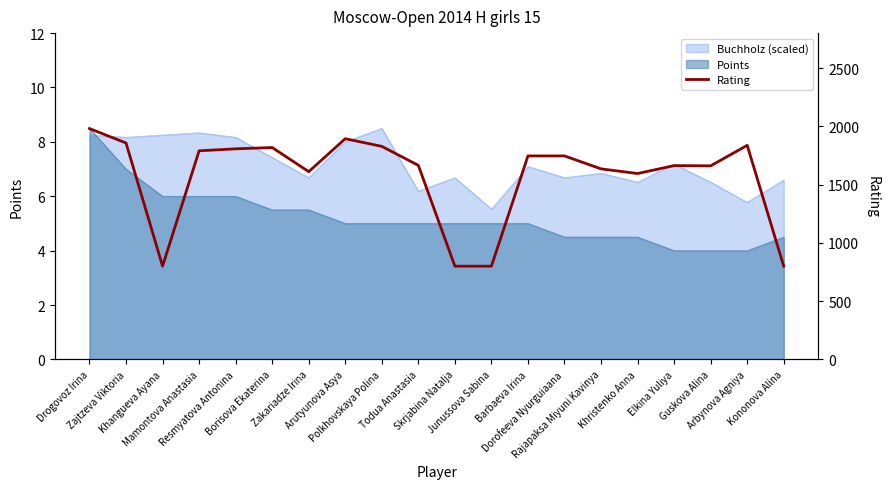

List the labels in order of value, smallest first.

Khangueva Ayana, Skrjabina Natalja, Junussova Sabina, Kononova Alina, Khristenko Anna, Zakariadze Irina, Rajapaksa Miyuni Kavinya, Guskova Alina, Elkina Yuliya, Todua Anastasia, Barbaeva Irina, Dorofeeva Nyurguiaana, Mamontova Anastasia, Resmyatova Antonina, Borisova Ekaterina, Polkhovskaya Polina, Arbynova Agniya, Zajtzeva Viktoria, Arutyunova Asya, Drogovoz Irina